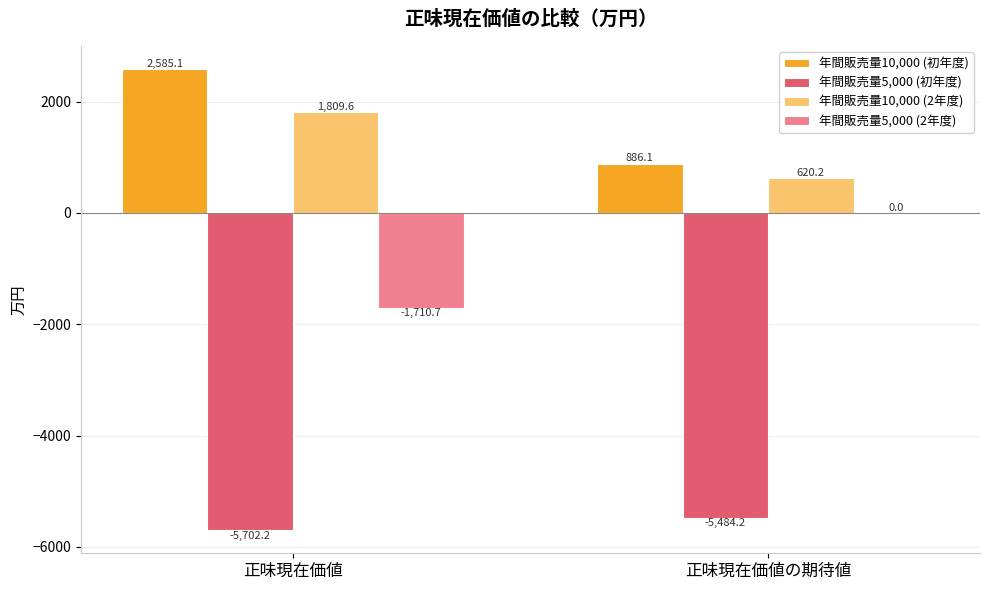

Which series has the largest total across all categories?

年間販売量10,000 (初年度)